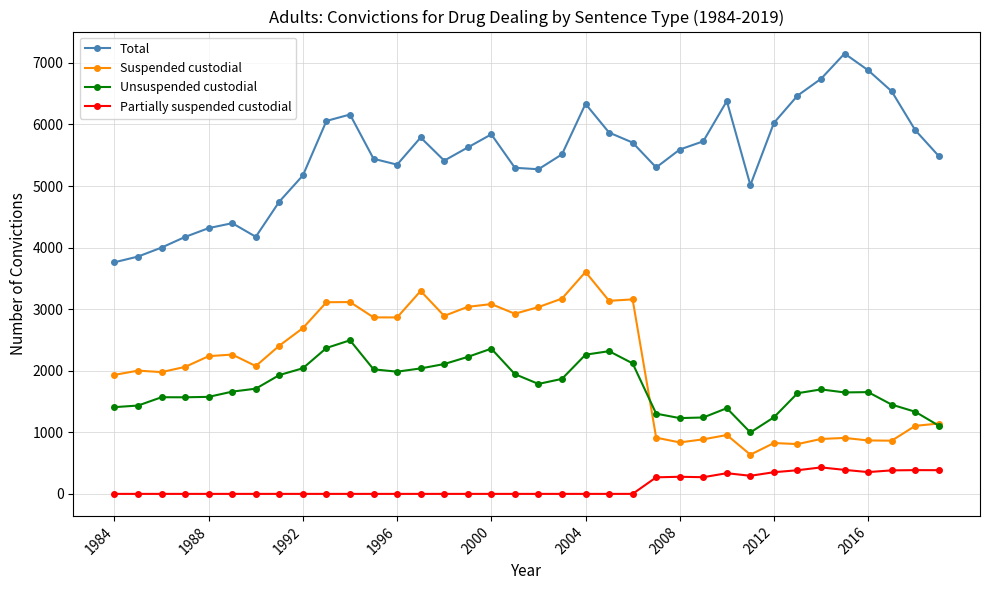

True or false: Unsuspended custodial and Partially suspended custodial cross at least once.

False